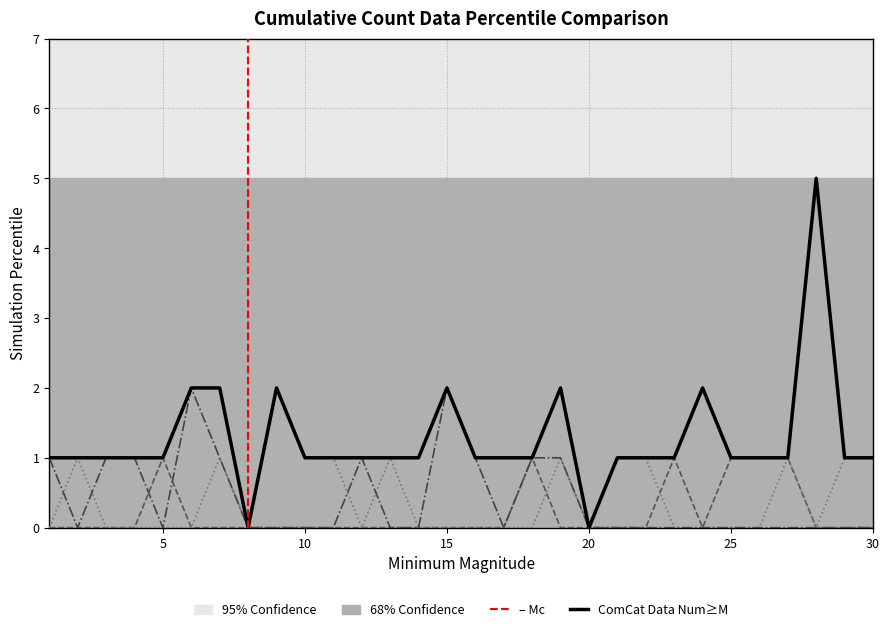

The value of 印鑑登録関係 at 21 is 1. True or false?

False